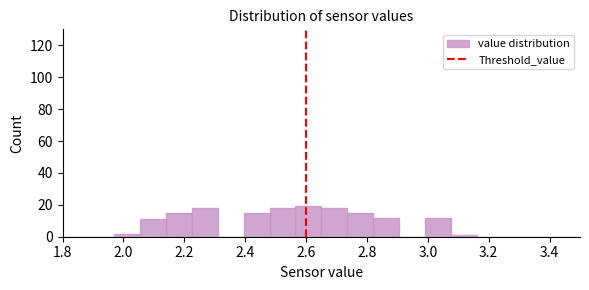

Reading left to right, list every bar in this chart as the range it spans on the x-axis followed by its height. Neither the bar edges nor the heights are printed on the chart, so give them approximately, as read against the axes.

1.800 to 1.885: 0
1.885 to 1.970: 0
1.970 to 2.055: 2
2.055 to 2.140: 12
2.140 to 2.225: 16
2.225 to 2.310: 18
2.310 to 2.395: 0
2.395 to 2.480: 16
2.480 to 2.565: 18
2.565 to 2.650: 20
2.650 to 2.735: 18
2.735 to 2.820: 16
2.820 to 2.905: 12
2.905 to 2.990: 0
2.990 to 3.075: 12
3.075 to 3.160: under 2
3.160 to 3.245: 0
3.245 to 3.330: 0
3.330 to 3.415: 0
3.415 to 3.500: 0